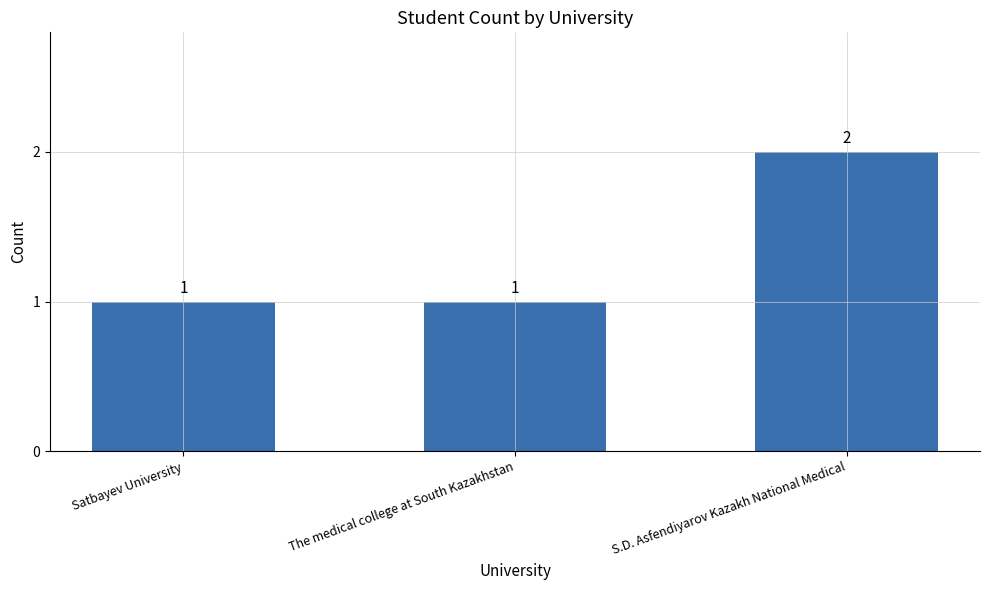

What is the change in value from The medical college at South Kazakhstan to S.D. Asfendiyarov Kazakh National Medical?

+1